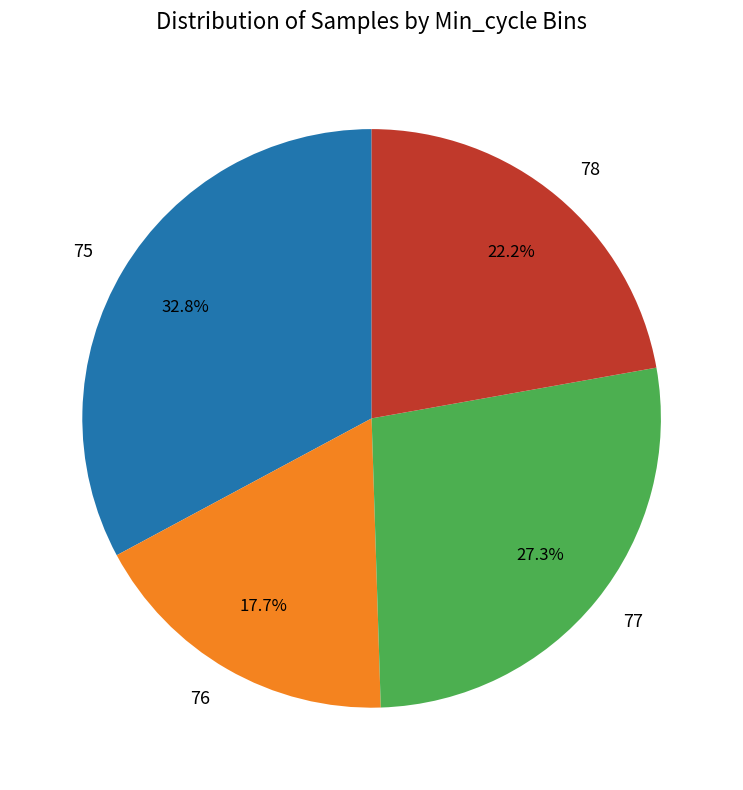

Is there any slice that represents more than half of the pie?

No